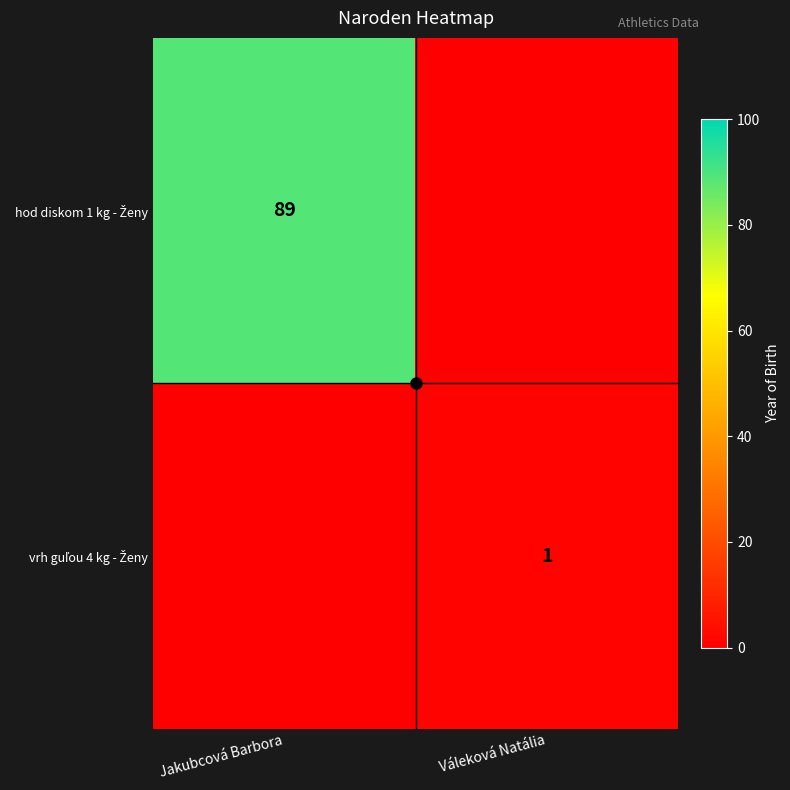

The value of hod diskom 1 kg - Ženy at Váleková Natália is 0. True or false?

True